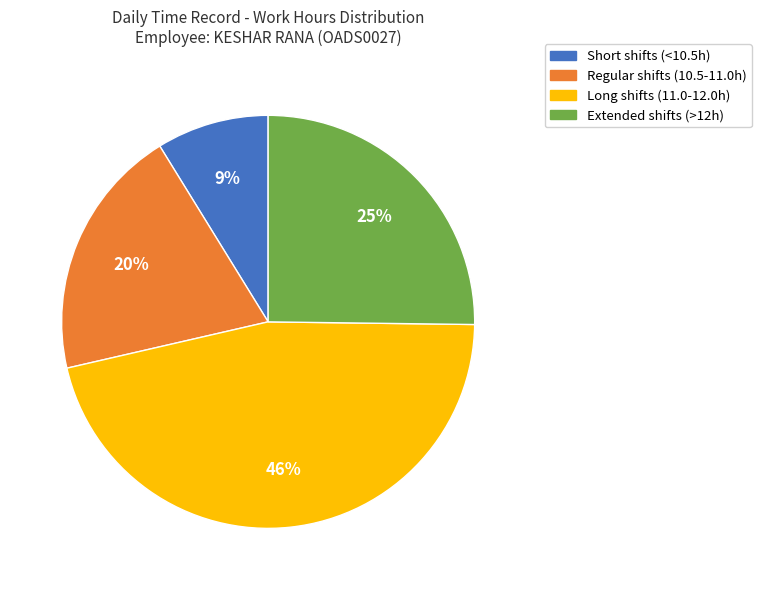

Is there any slice that represents more than half of the pie?

No